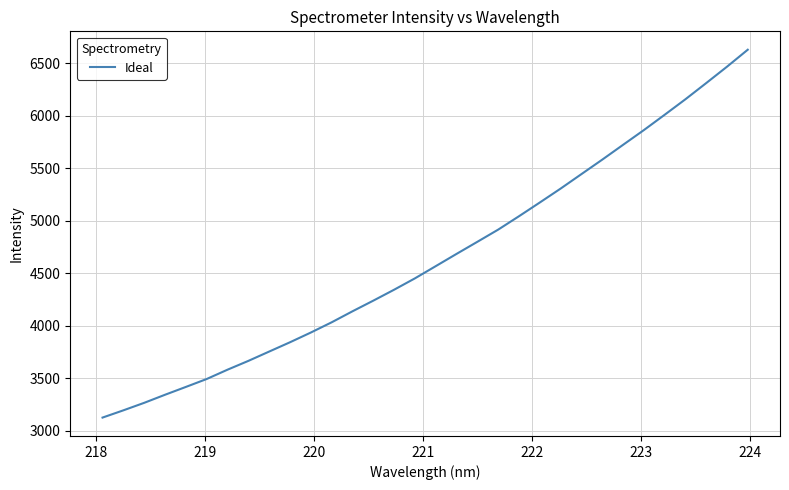

What is the smallest value displayed?

3125.4